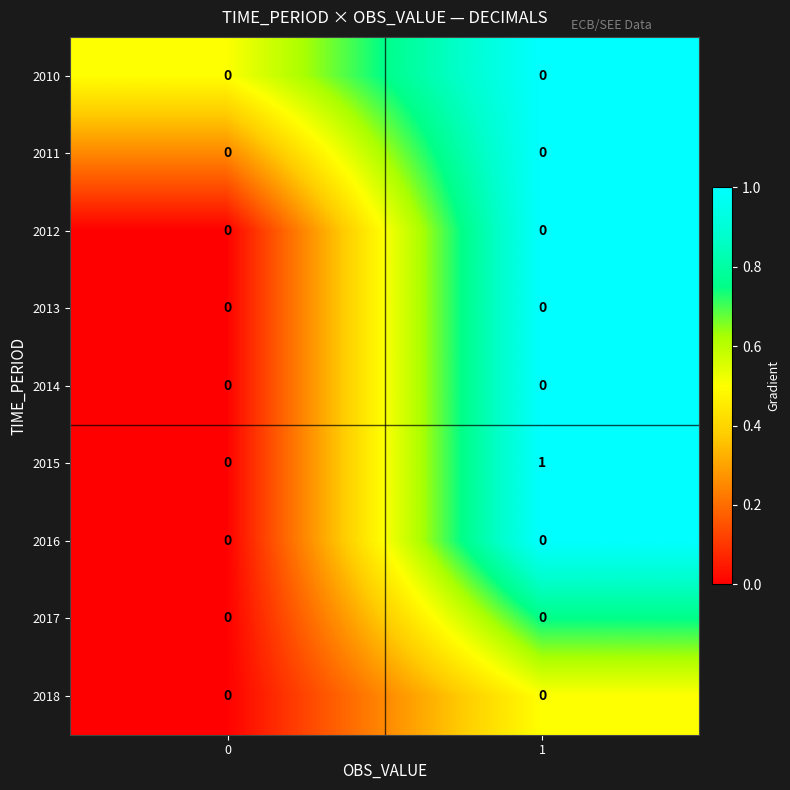

Which series changed the most between 0 and 1?

2015